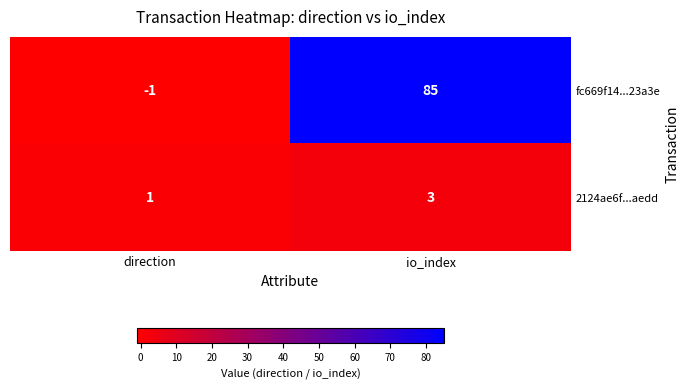

Which category has the highest value across all series?

io_index